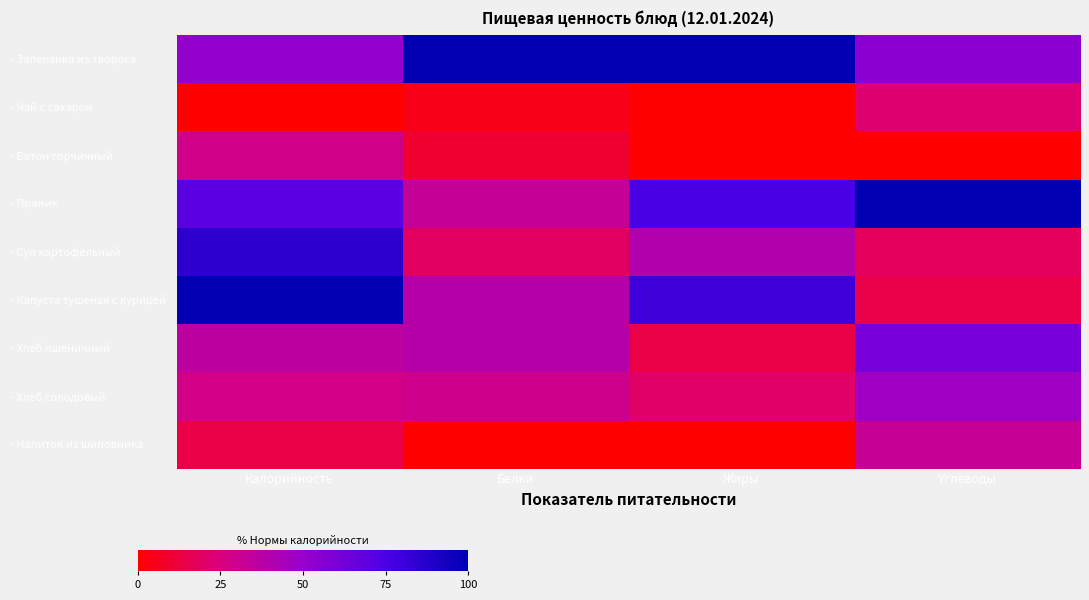

Rank the series at Калорийность from lowest to highest value.

- Чай с сахаром, - Напиток из шиповника, - Хлеб солодовый, - Батон горчичный, - Хлеб пшеничный, - Запеканка из творога, - Пряник, - Суп картофельный, - Капуста тушеная с курицей